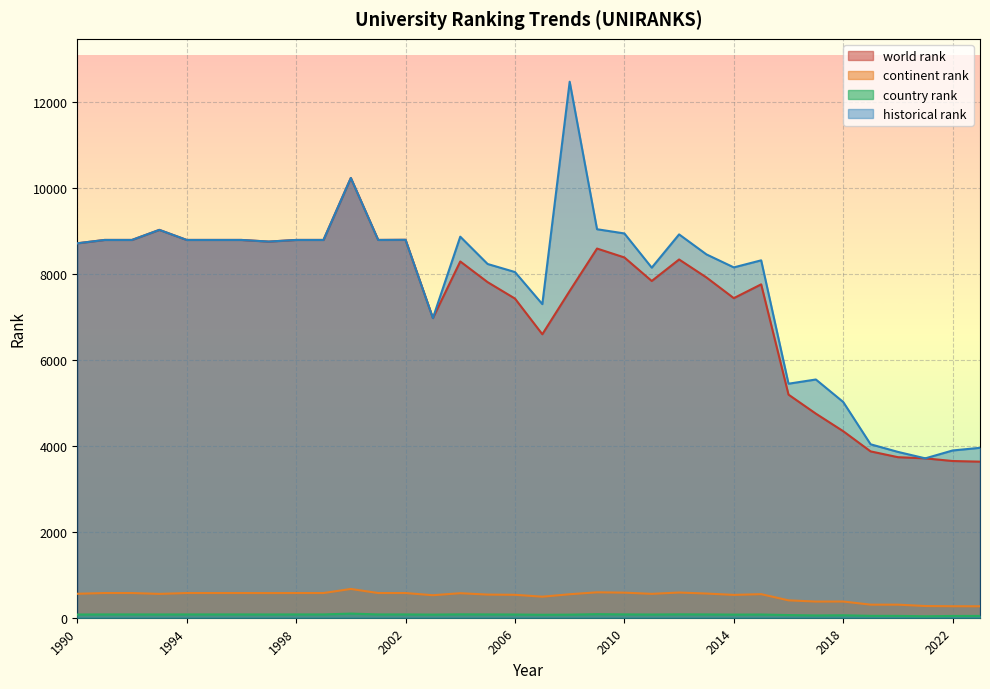

What is the total value across all series at 2014?

16177